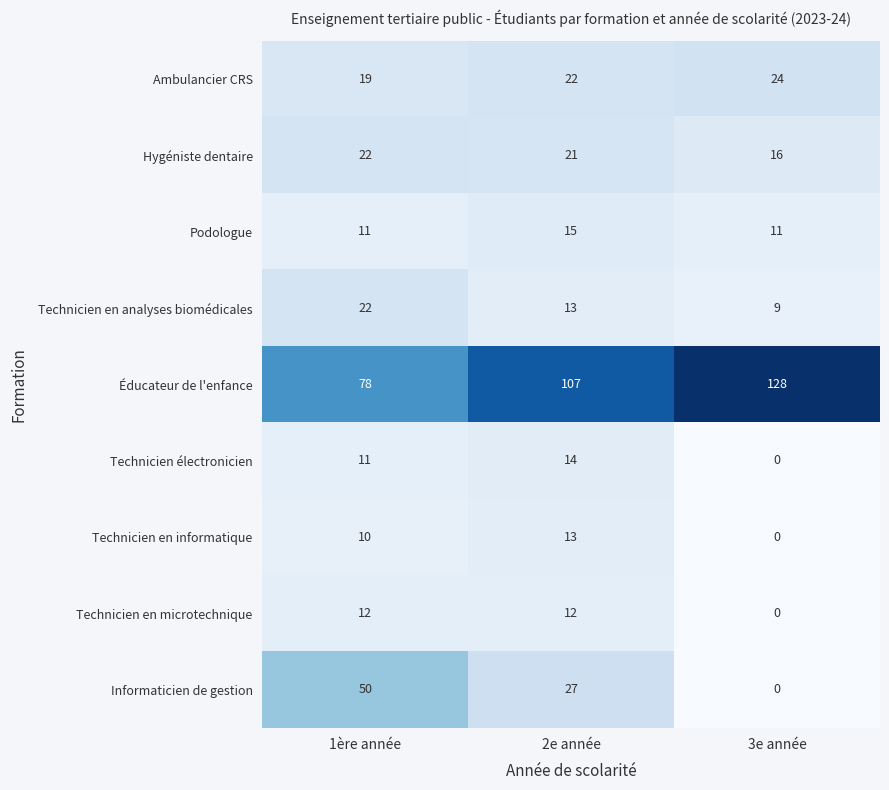

At which category is the sum across all series the highest?

2e année